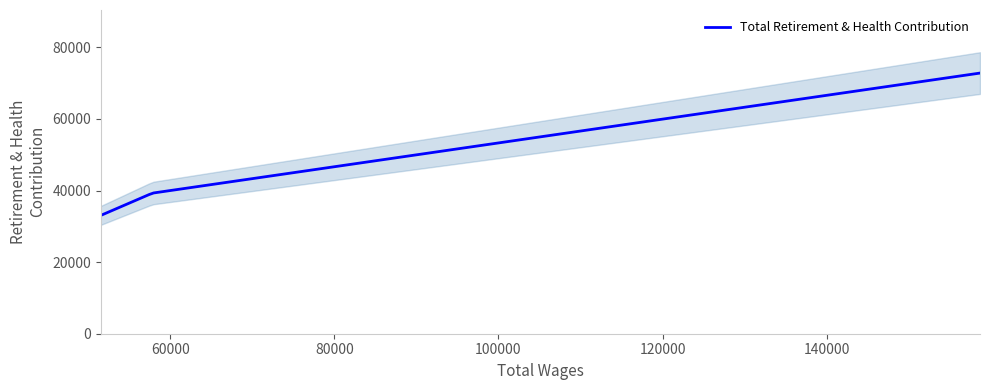

The value at 51485.0 is 17215. True or false?

False